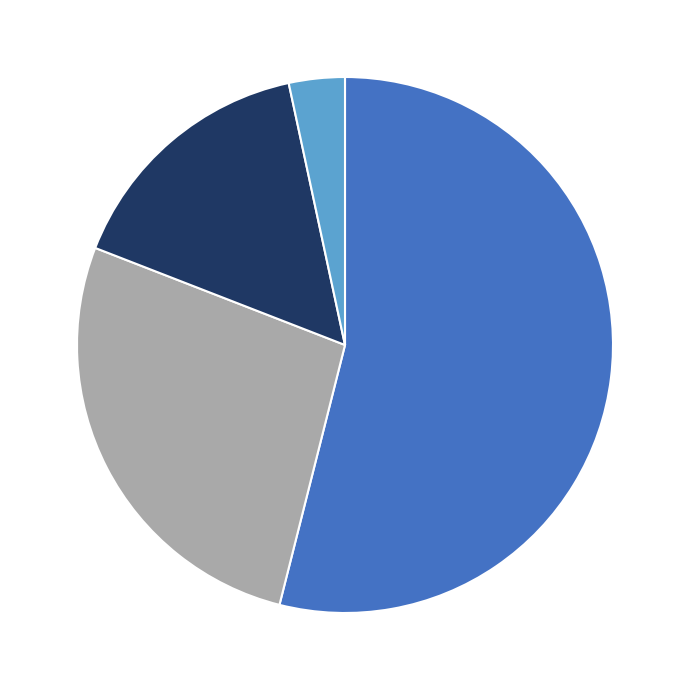

Is there any slice that represents more than half of the pie?

Yes